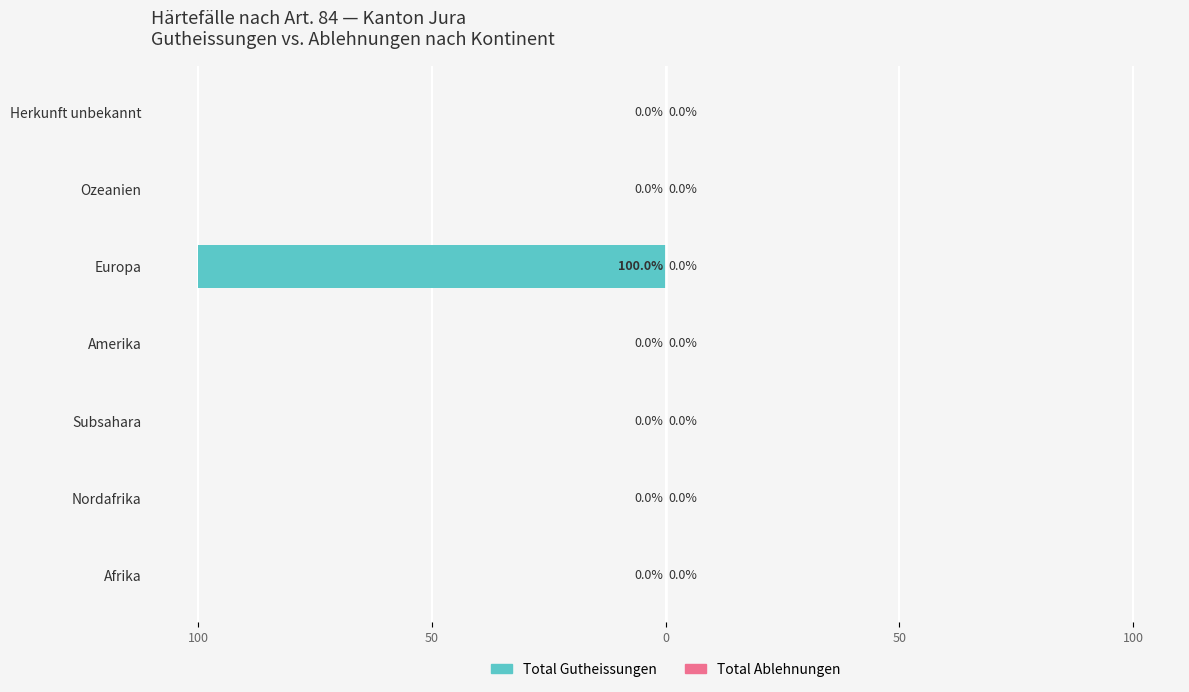

Does the chart contain stacked bars?

No